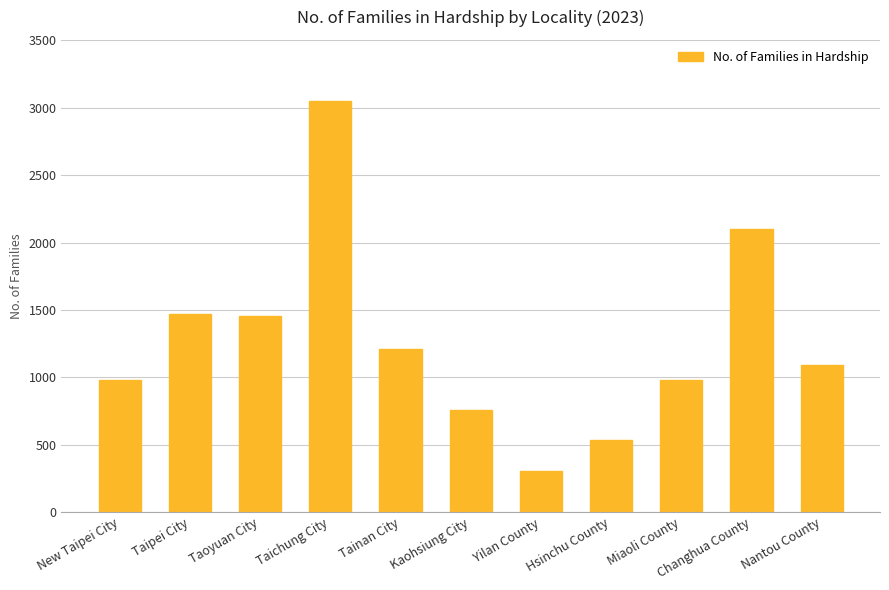

What is the smallest value displayed?

305